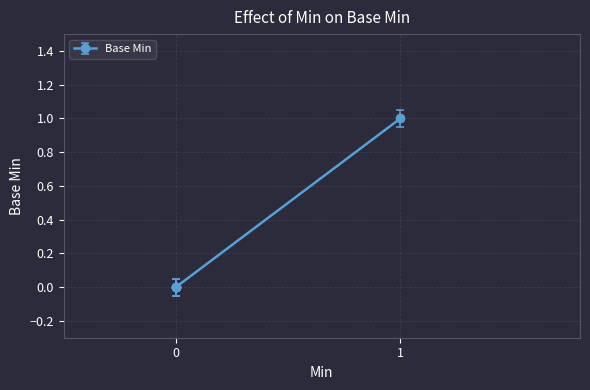

Does the chart display data point markers on the line(s)?

Yes